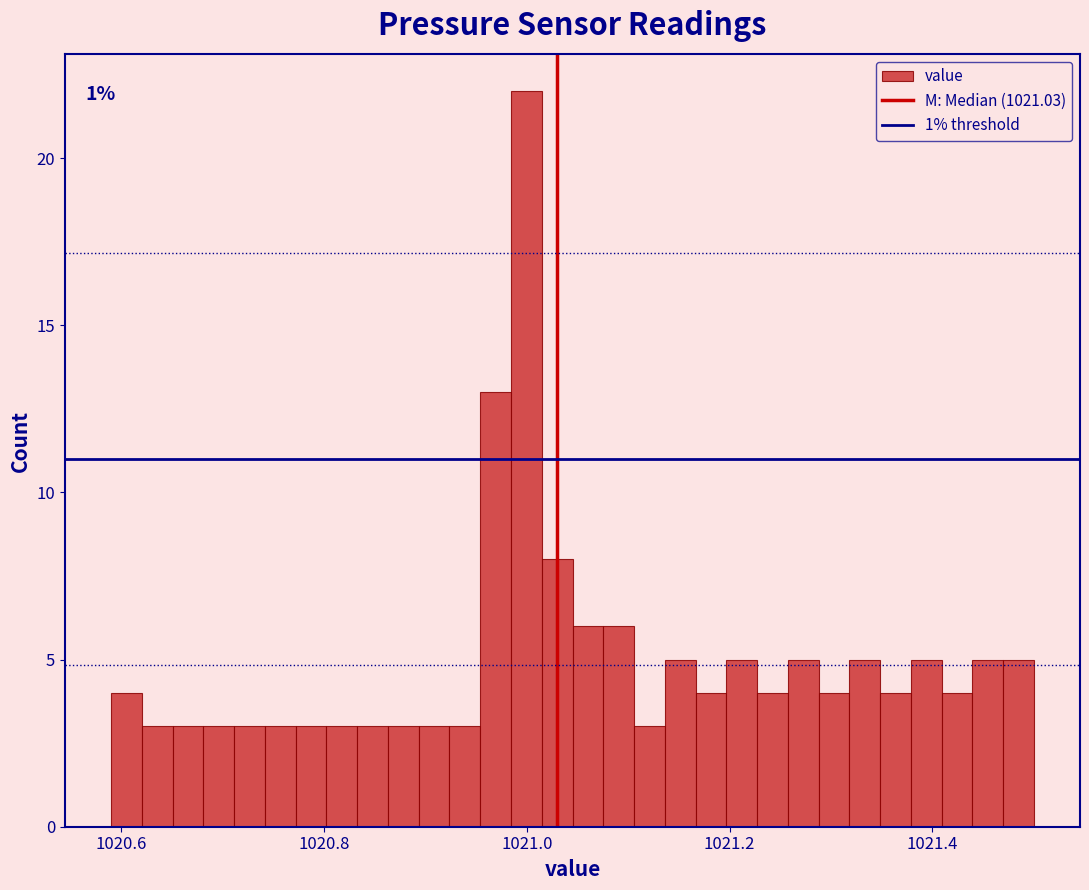

Read against the x-axis, roughly where is the centre of the tallest bar?

1021.00